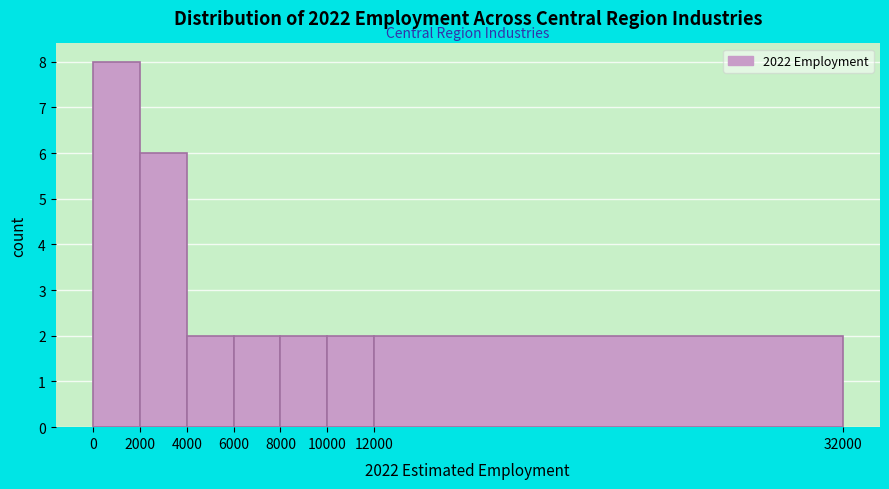

What is the height of the bar covering 2000 to 4000 on the x-axis? The values are not printed on the chart, so give them approximately, as read against the axis.

6